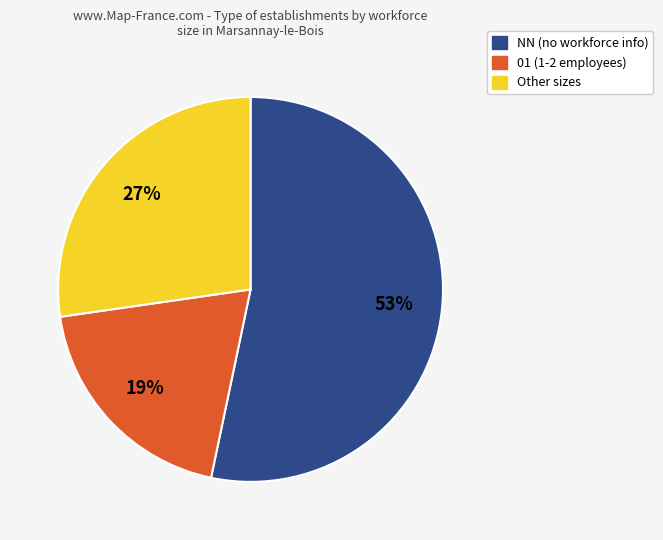

Approximately how many times larger is the value at 01 (1-2 employees) compared to NN (no workforce info)?

0.4